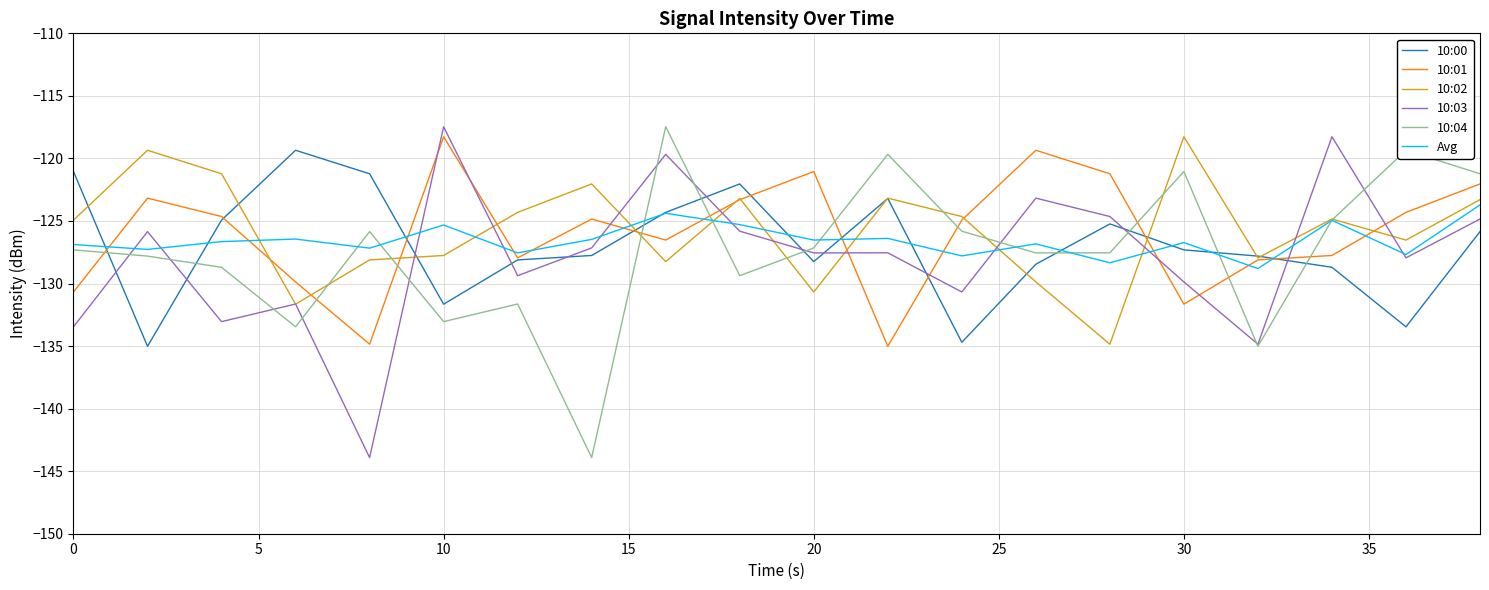

What is the highest value of the 10:04 series?

-117.5